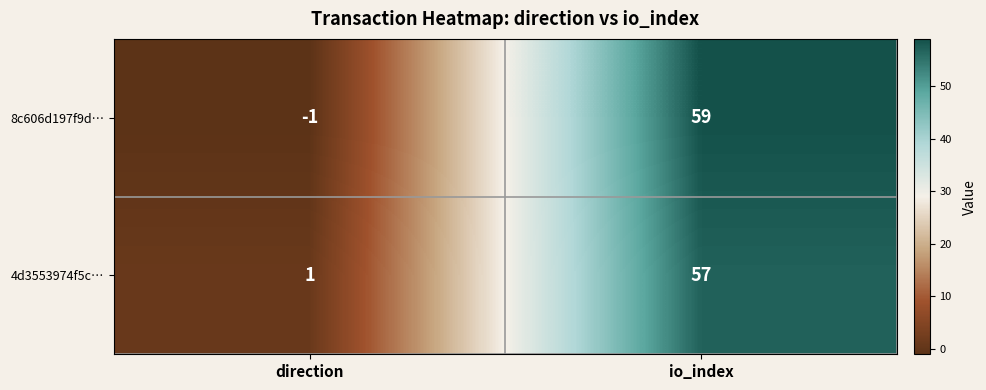

Which series changed the most between direction and io_index?

8c606d197f9d…